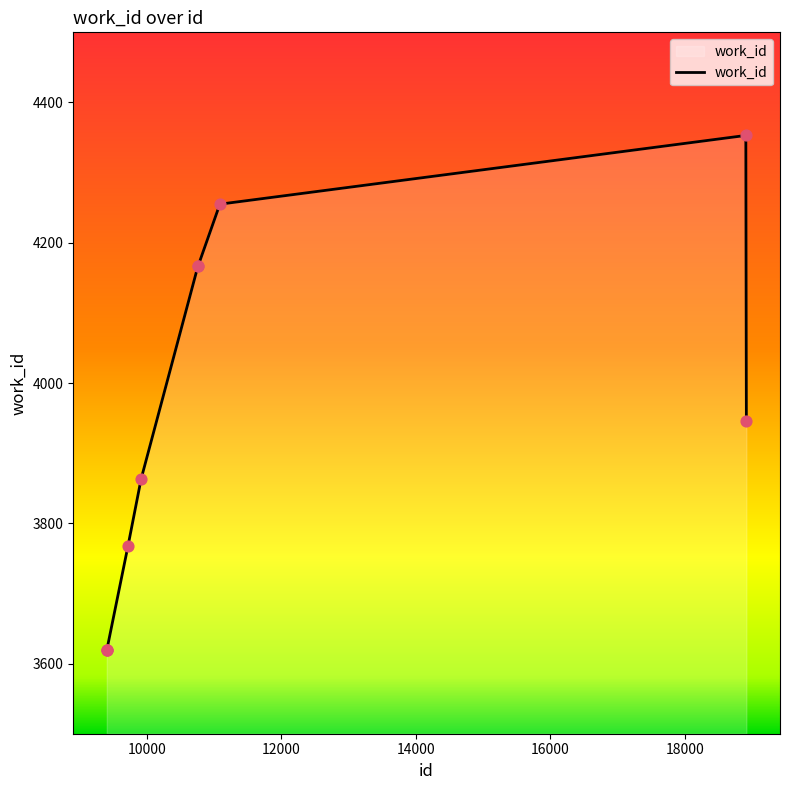

What is the minimum value shown in the chart?

3620